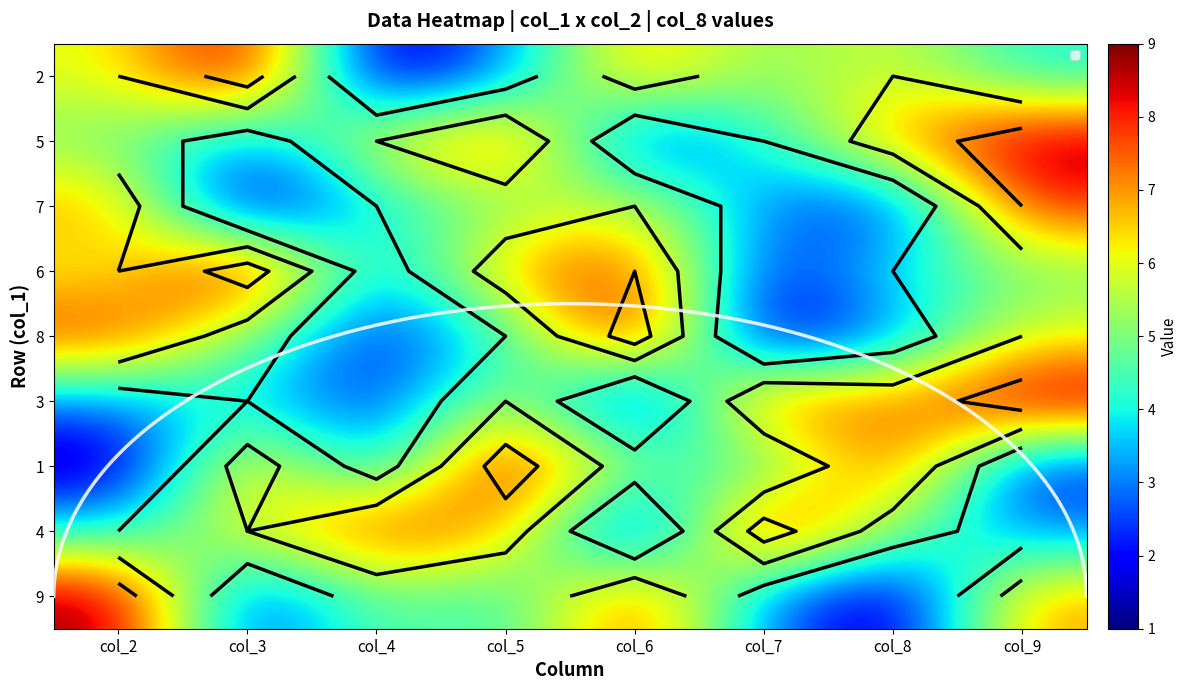

Which has a higher value, col_4 or col_3?

col_3